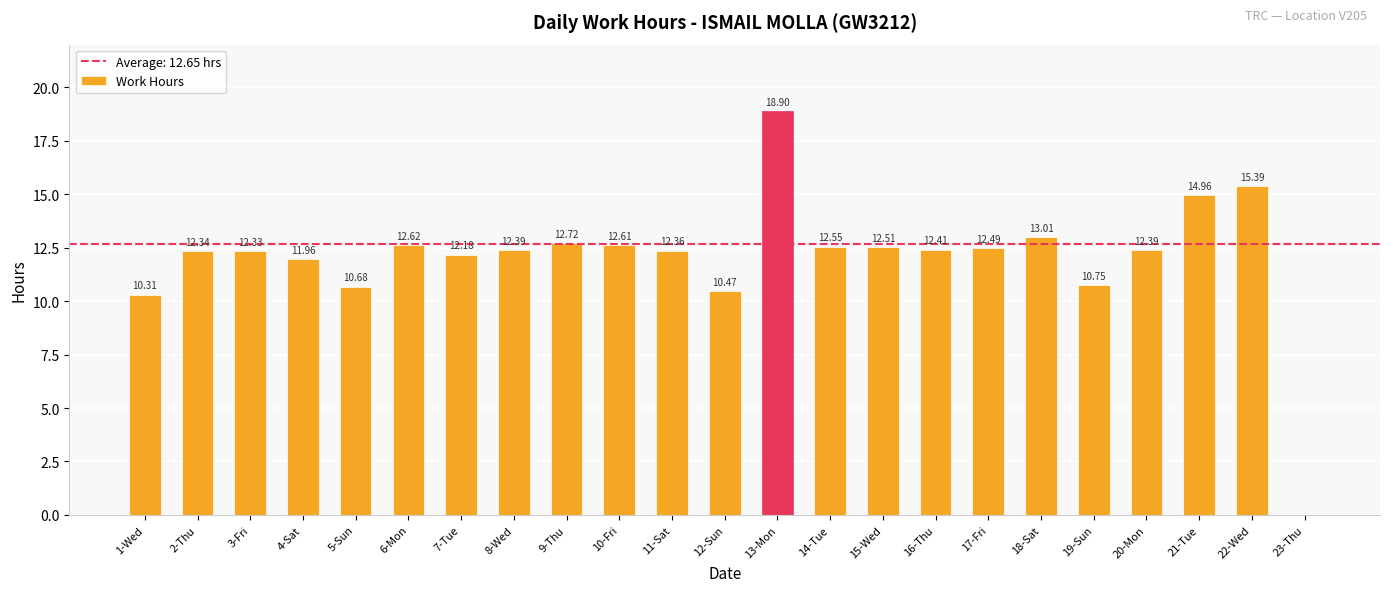

What is the sum of all values?

278.3